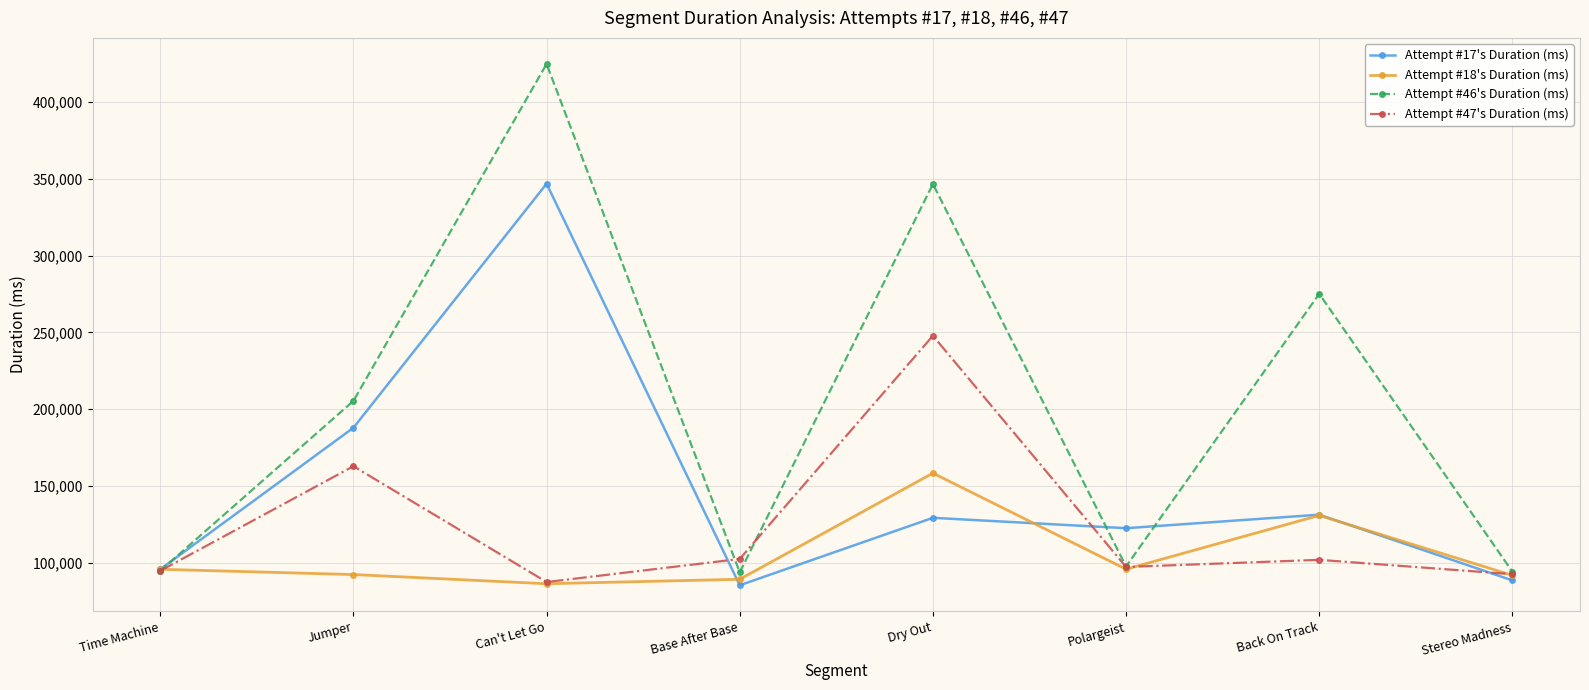

True or false: Attempt #46's Duration (ms) has more than 0 points higher than both neighbors.

True